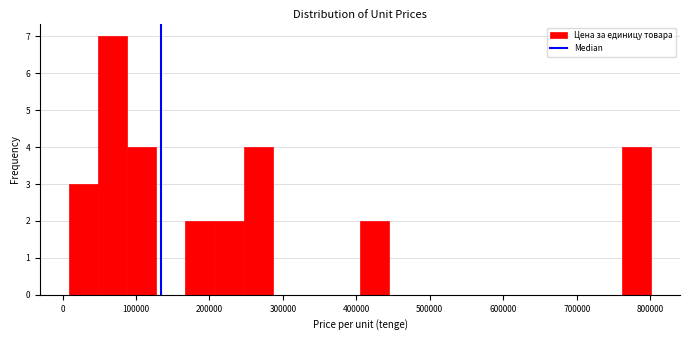

Around what value on the x-axis is the tallest bar? Give the approximate position of its centre, as read against the axis.

70000